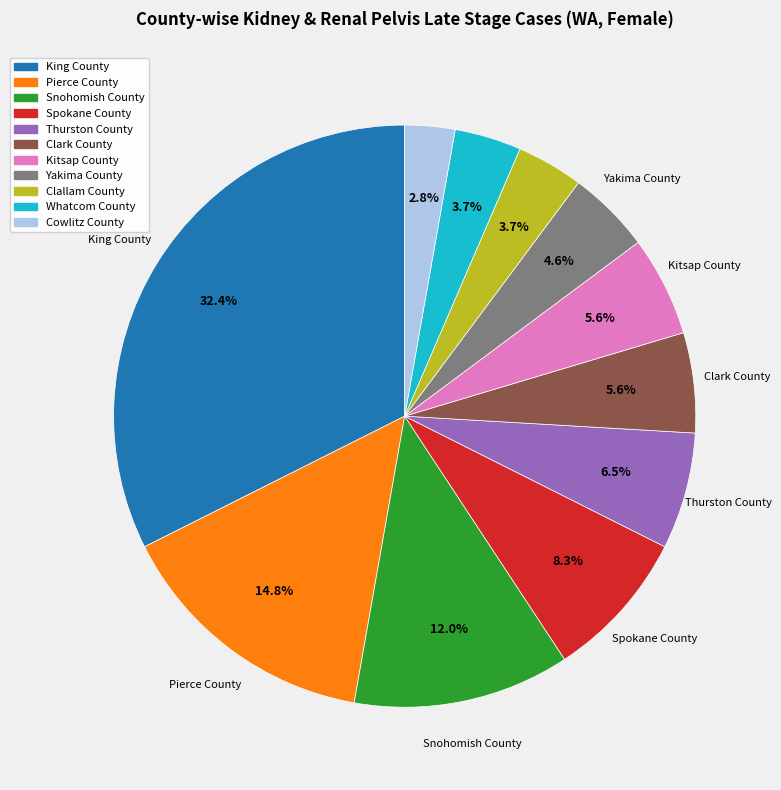

What is the largest slice in the pie chart?

King County